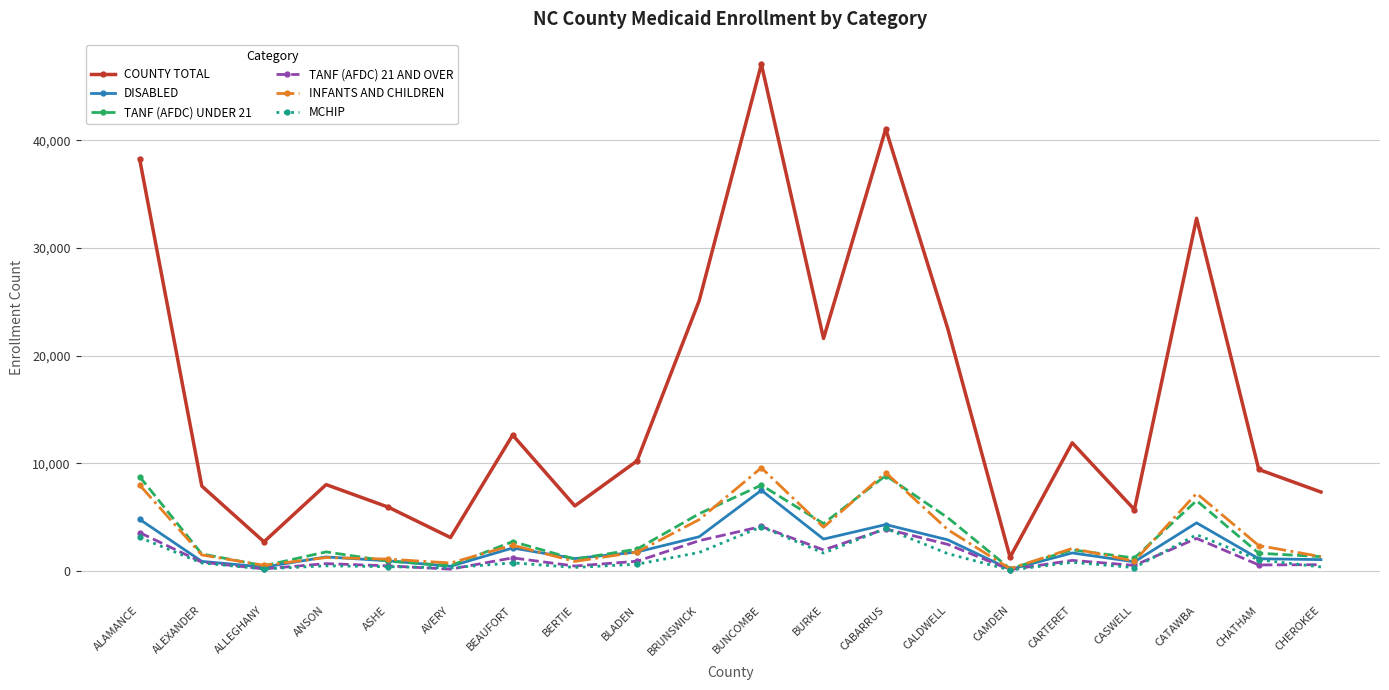

True or false: MCHIP has more than 1 interior local peaks.

True